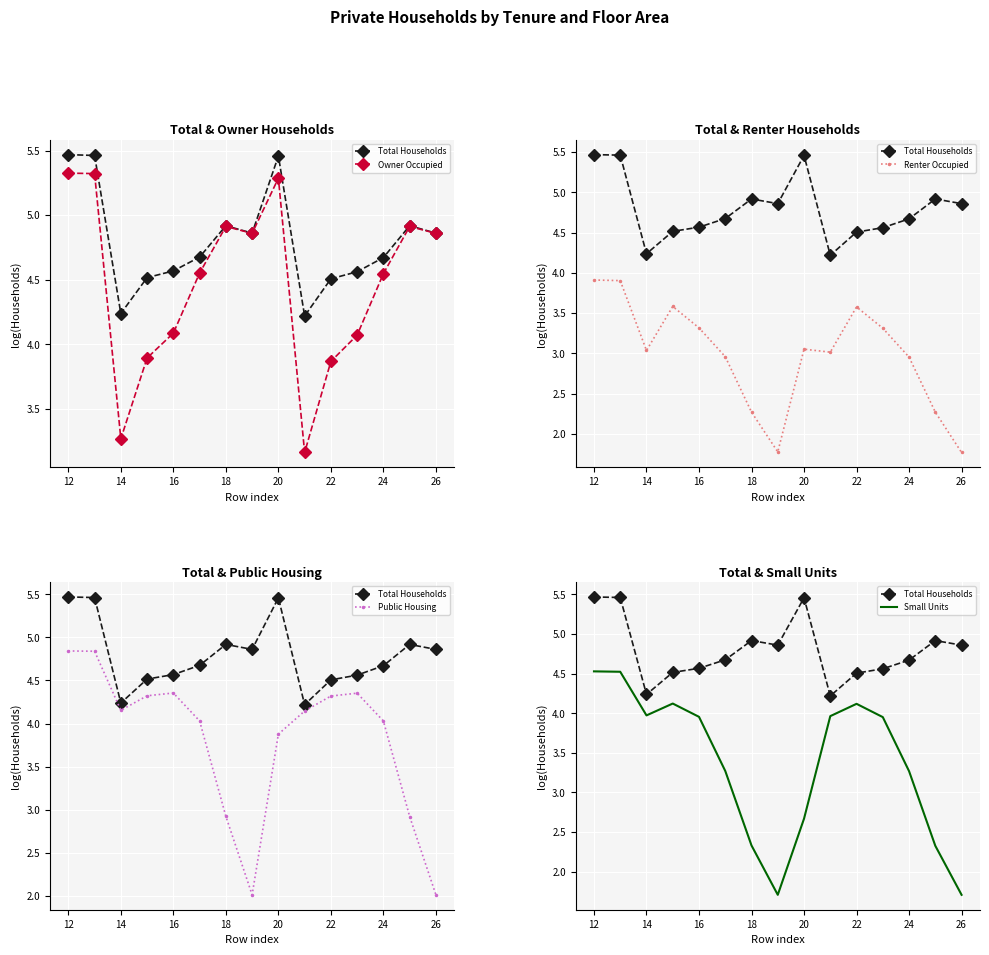

True or false: Public Housing and Owner Occupied intersect in this chart.

True